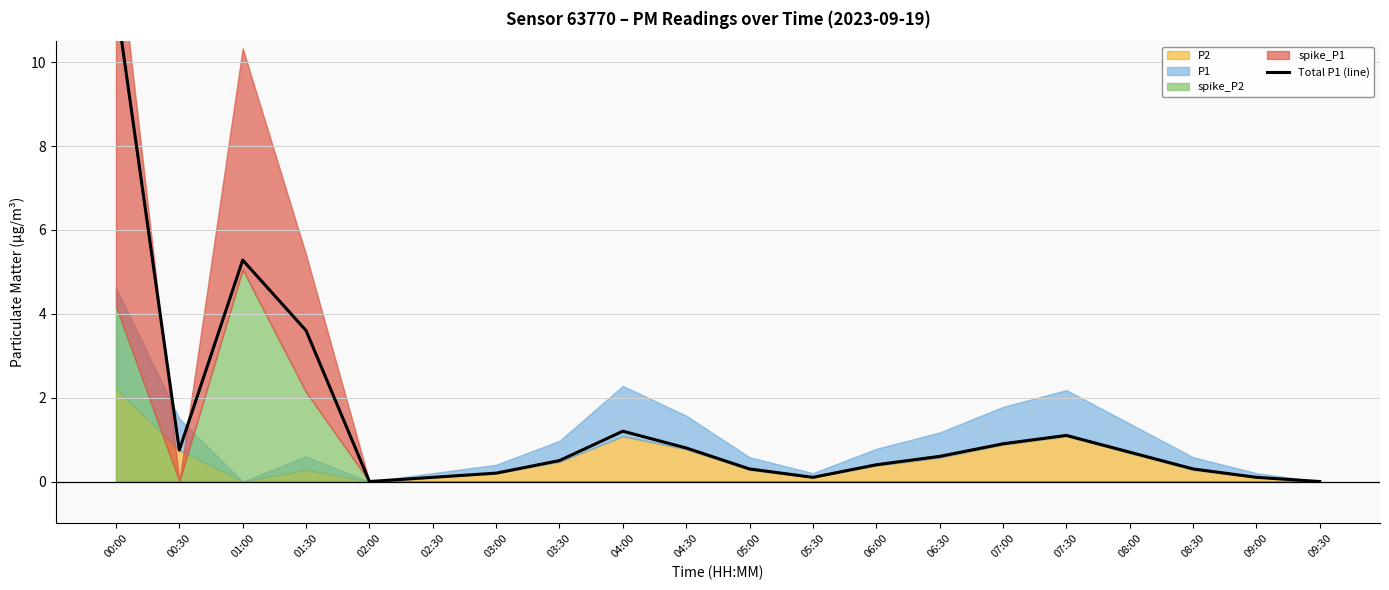

Which label corresponds to the largest value in the chart?

00:00